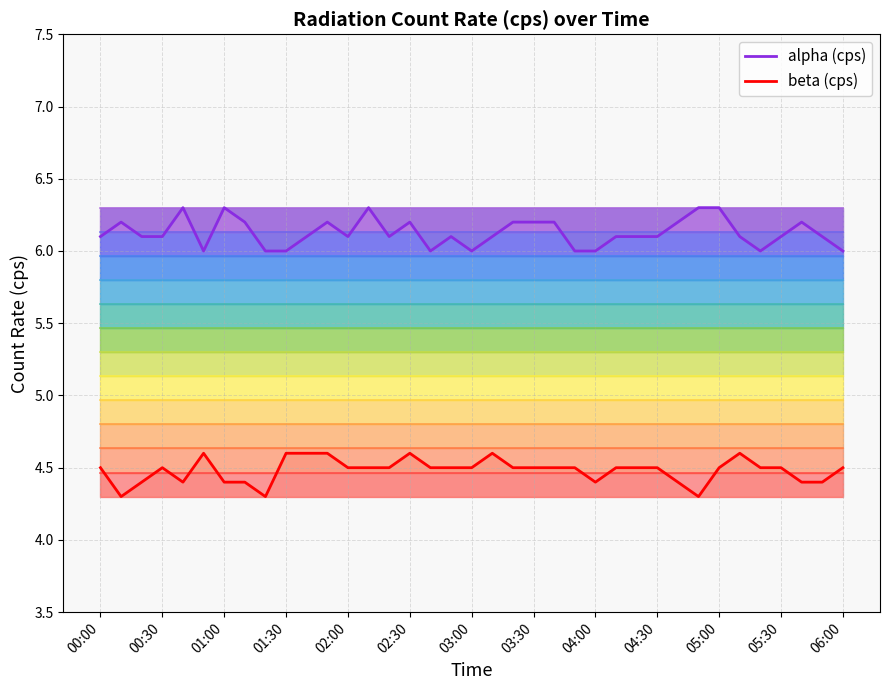

How many data points does each series have?

37